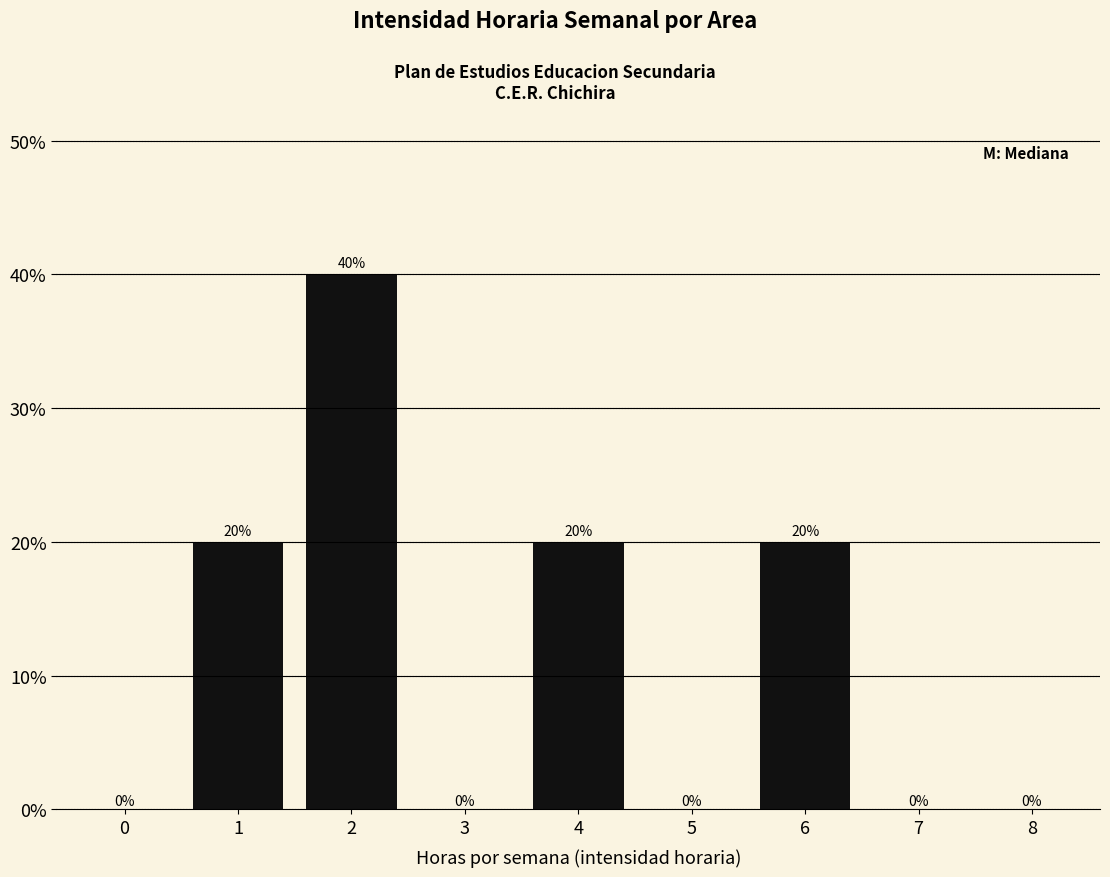

Reading left to right, what are all the values shown in this chart?

0=0	1=20	2=40	3=0	4=20	5=0	6=20	7=0	8=0